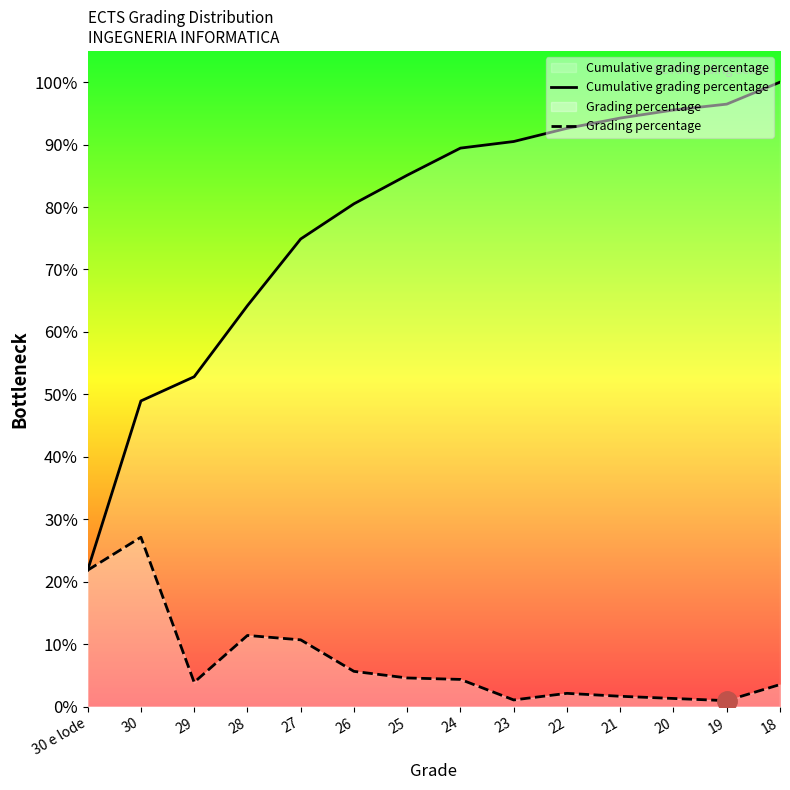

At which category does Grading percentage reach its first local valley?

29